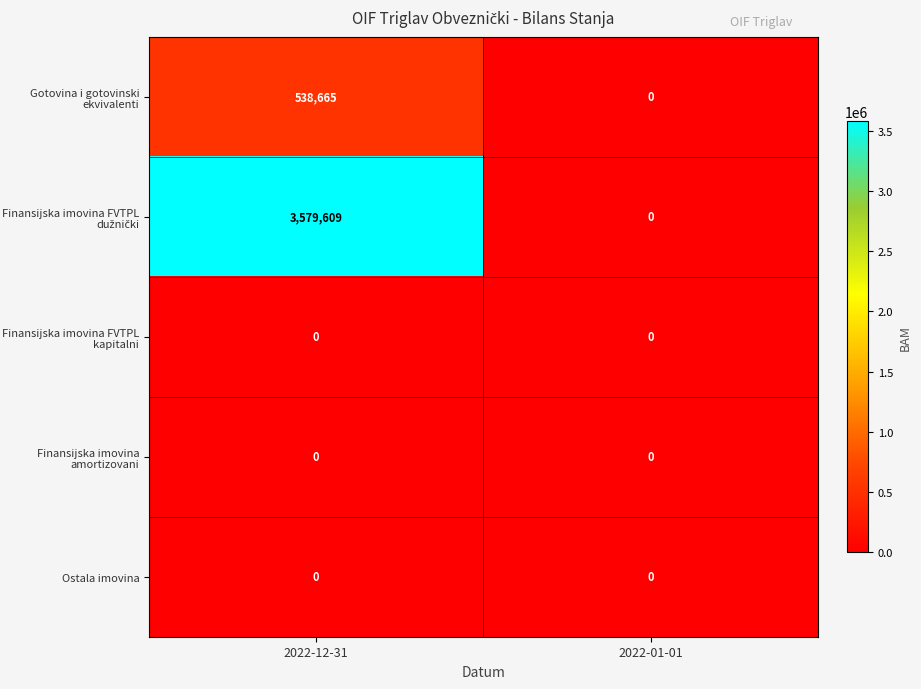

What is the difference between the highest and lowest values at 2022-12-31?

3579609